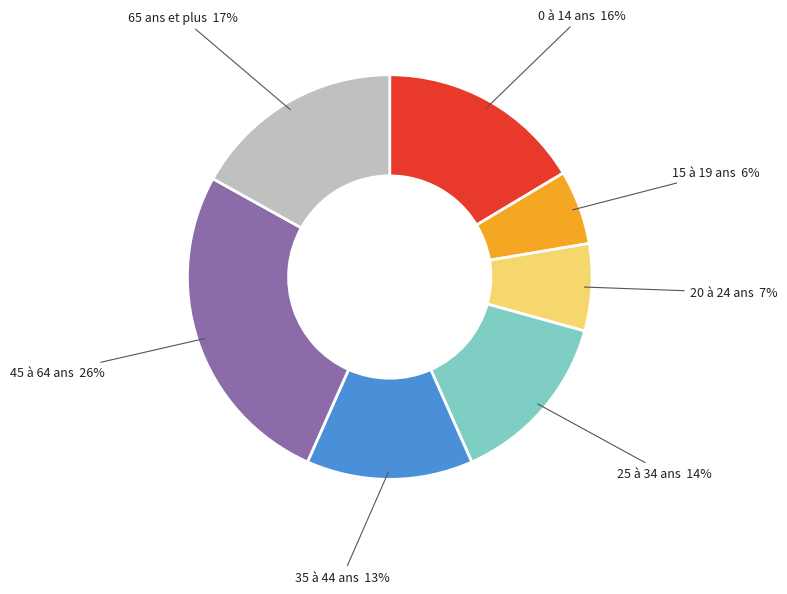

Does 0 à 14 ans represent more than half of the total?

No